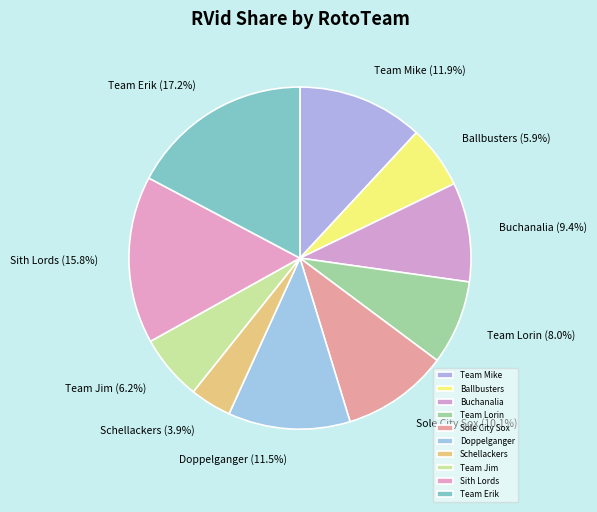

Do Team Erik and Buchanalia together represent more than half of the pie?

No